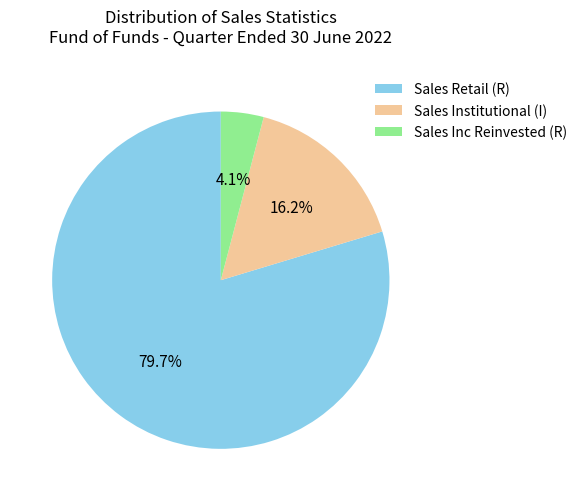

Do Sales Institutional (I) and Sales Retail (R) together represent more than half of the pie?

Yes